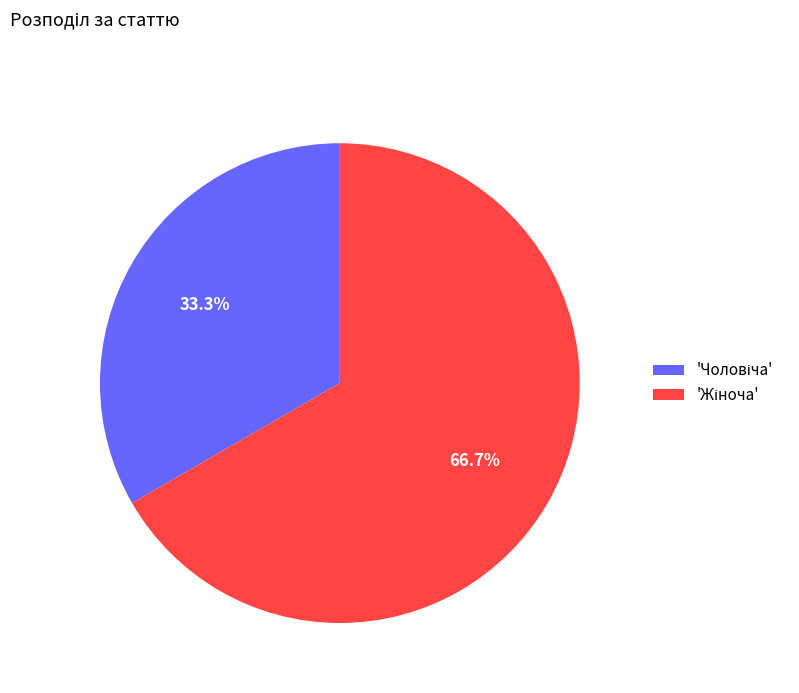

To the nearest percent, what is the difference between the largest and smallest slice percentages?

33%